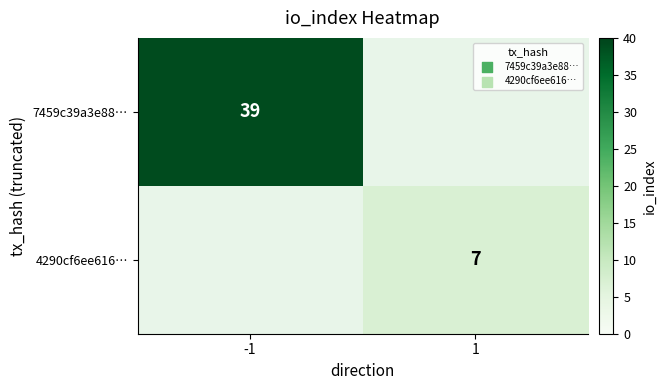

The 7459c39a3e88… series shows 56.4 at -1. True or false?

False